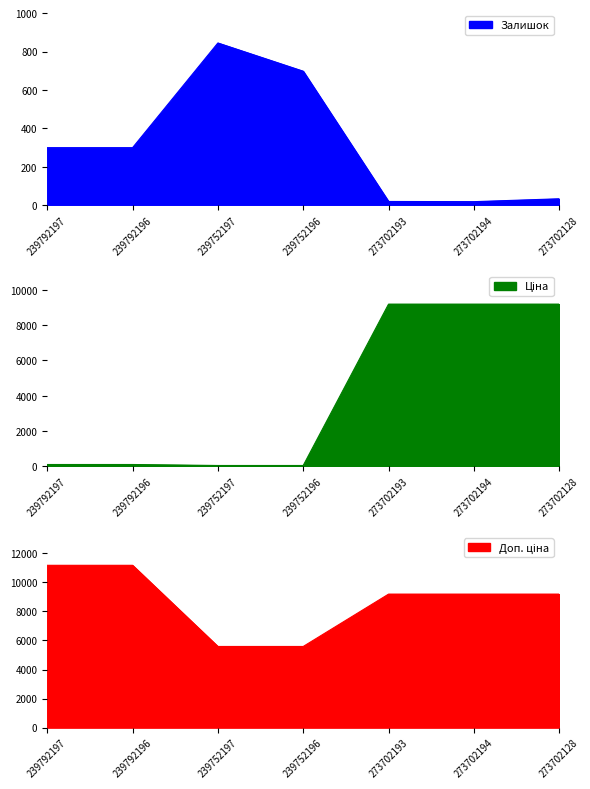

Where is Доп. ціна nearest to the value 8377?

273702193